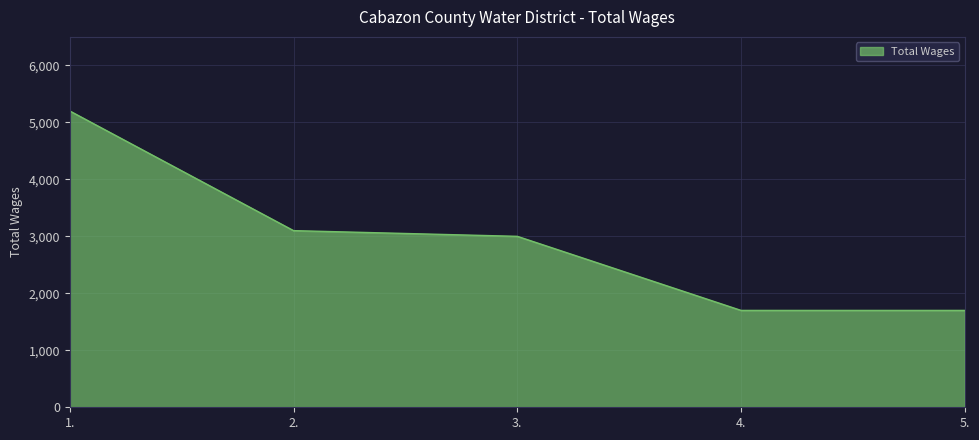

What is the greatest value displayed?

5200